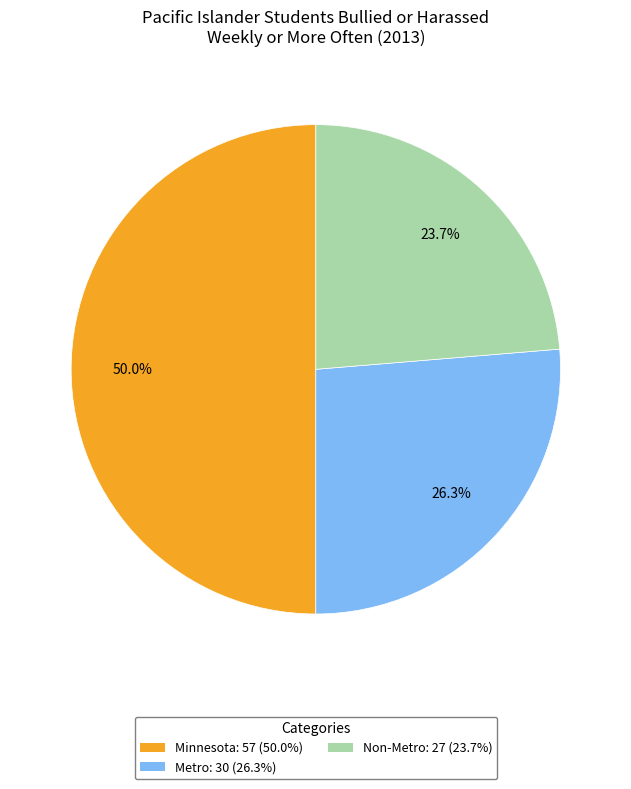

Is Metro the majority of the pie?

No